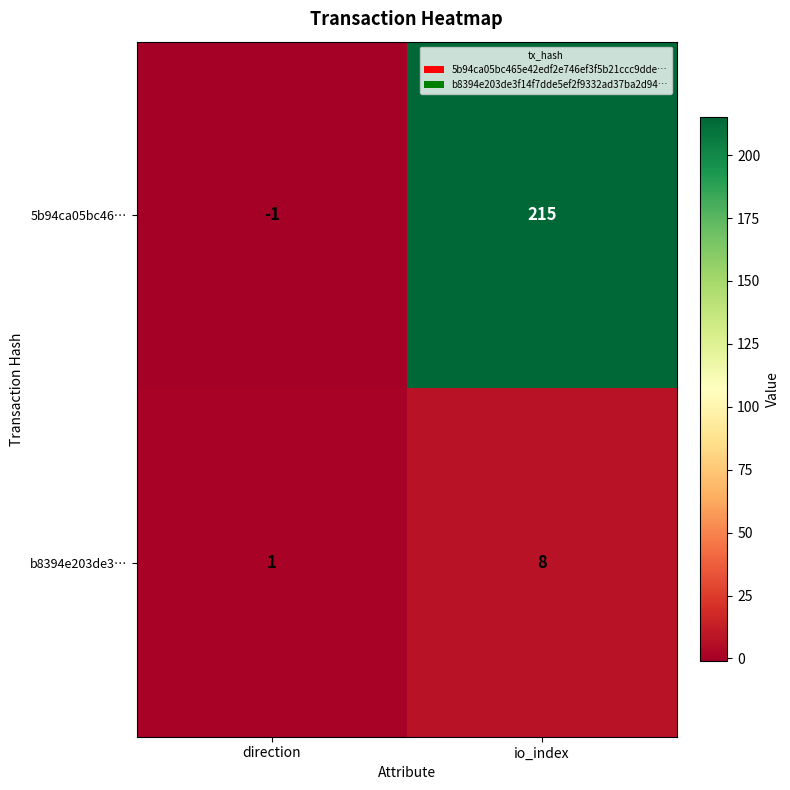

Is it true that 5b94ca05bc46… equals -1 at direction?

True